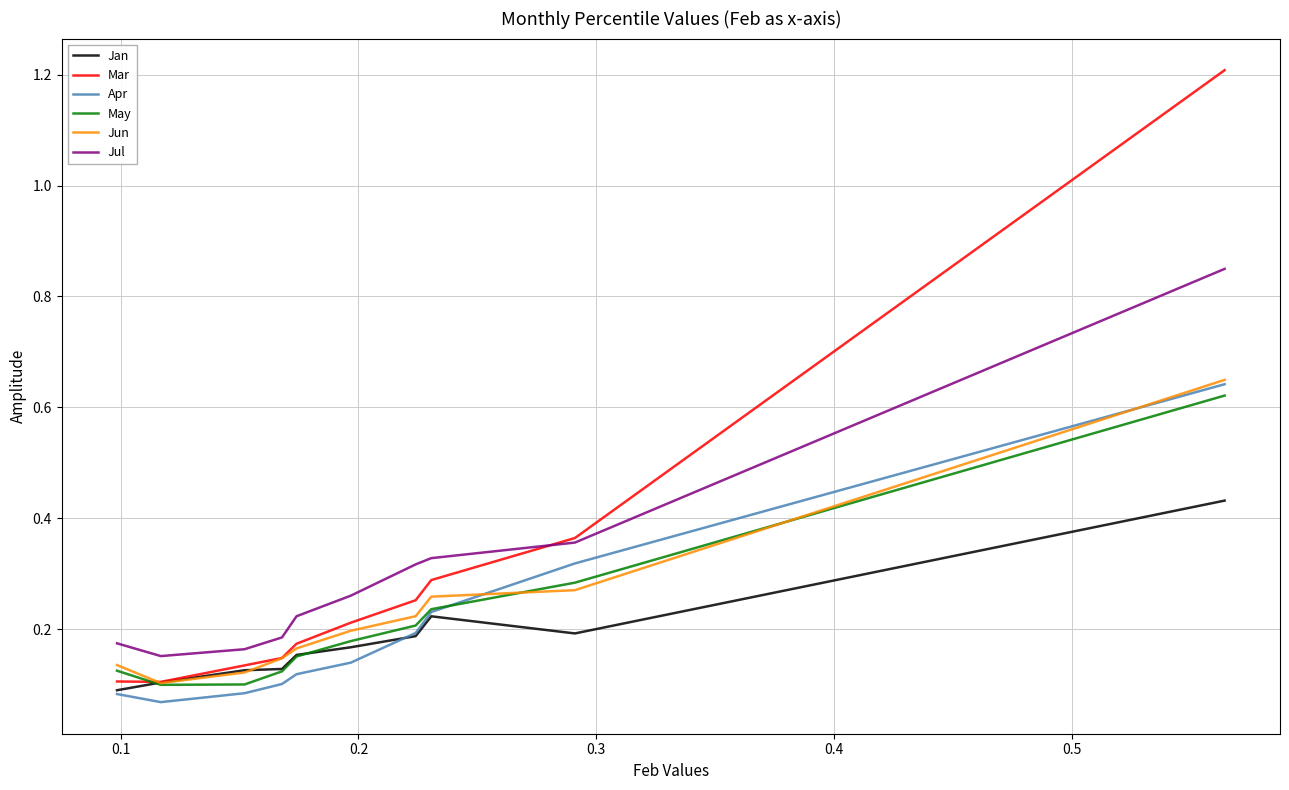

How many Apr values are between 0 and 1?

10